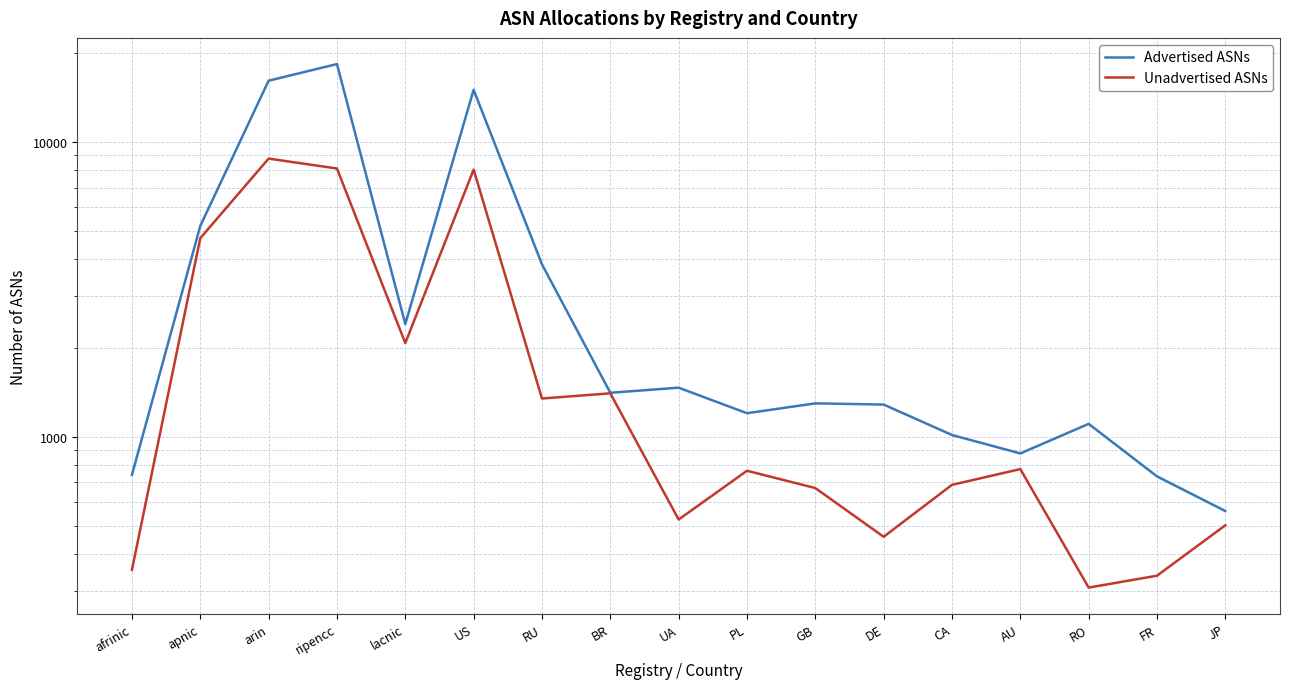

What is the label of the 10th point from the right?

BR